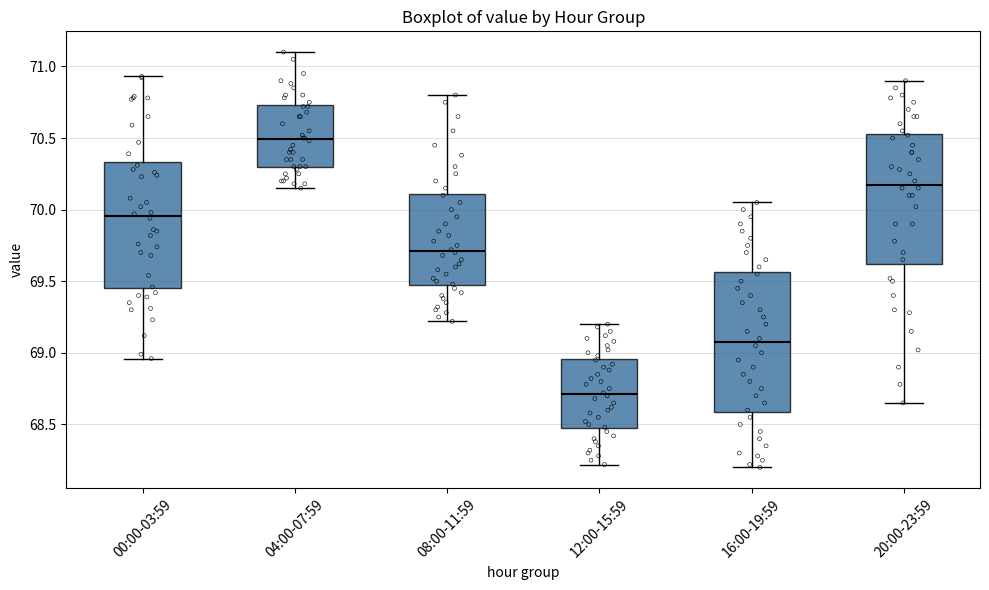

Which box has the lowest median line?

12:00-15:59